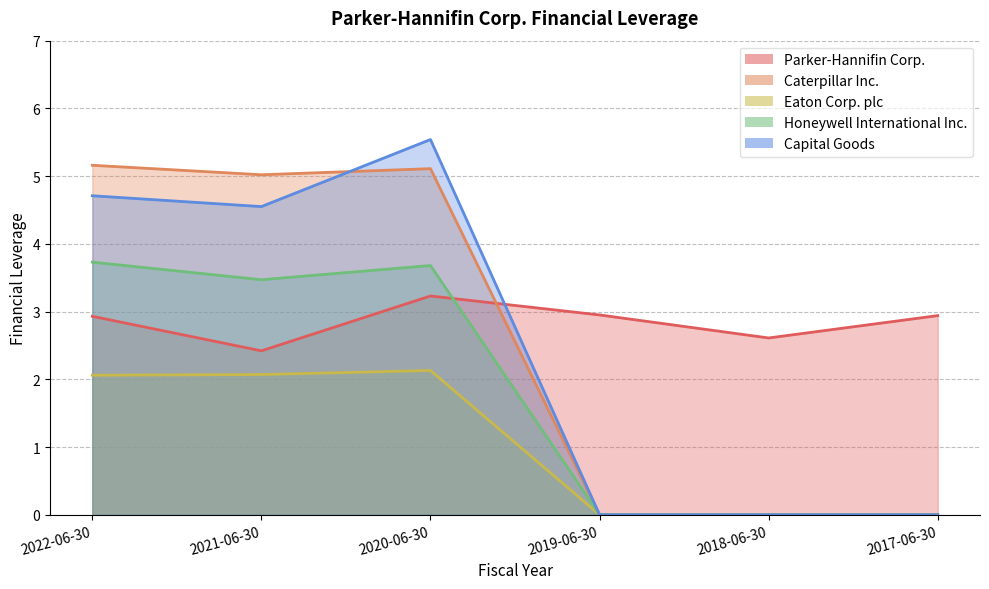

Reading right to left, extract all data points from this chart.

Parker-Hannifin Corp.: 2017-06-30=2.9	2018-06-30=2.6	2019-06-30=3.0	2020-06-30=3.2	2021-06-30=2.4	2022-06-30=2.9
Caterpillar Inc.: 2017-06-30=0.0	2018-06-30=0.0	2019-06-30=0.0	2020-06-30=5.1	2021-06-30=5.0	2022-06-30=5.2
Eaton Corp. plc: 2017-06-30=0.0	2018-06-30=0.0	2019-06-30=0.0	2020-06-30=2.1	2021-06-30=2.1	2022-06-30=2.1
Honeywell International Inc.: 2017-06-30=0.0	2018-06-30=0.0	2019-06-30=0.0	2020-06-30=3.7	2021-06-30=3.5	2022-06-30=3.7
Capital Goods: 2017-06-30=0.0	2018-06-30=0.0	2019-06-30=0.0	2020-06-30=5.5	2021-06-30=4.5	2022-06-30=4.7